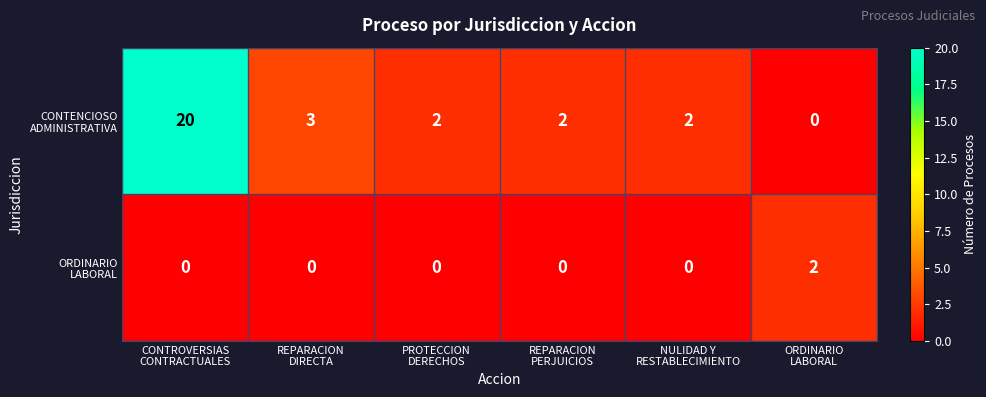

Count the number of data series in this chart.

2